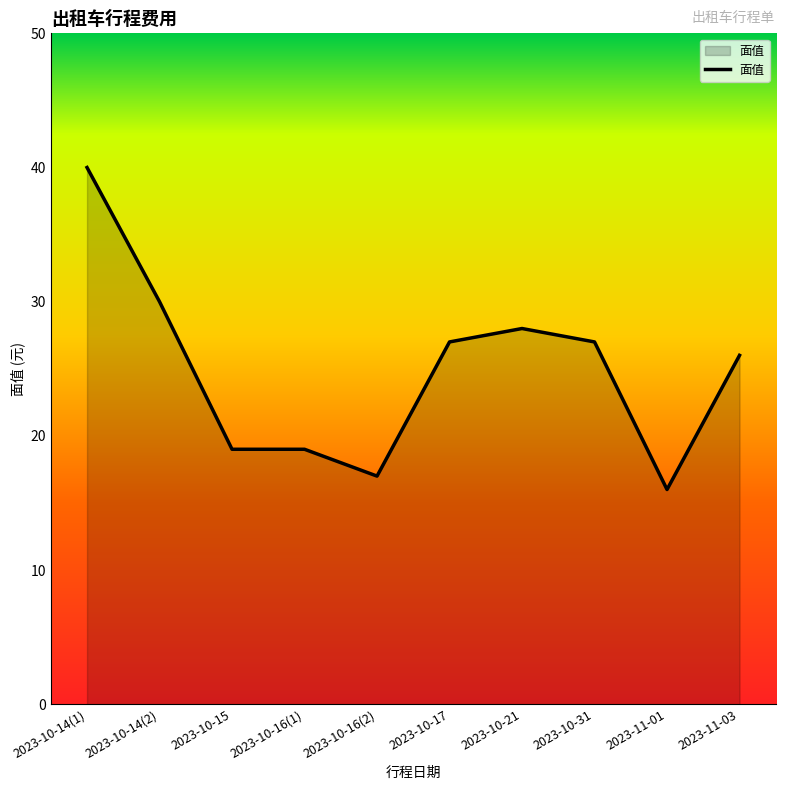

At which category does the chart reach its minimum across all series?

2023-11-01